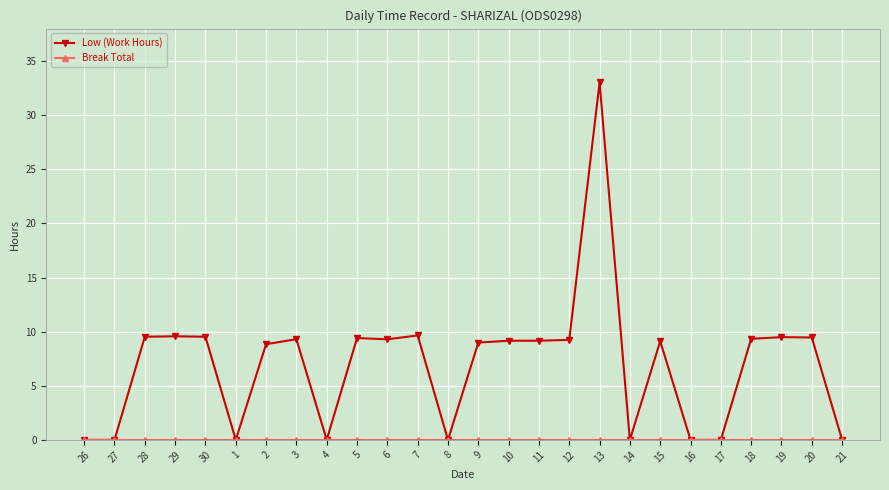

True or false: Low (Work Hours) has a value of 9.0 at 9.

True